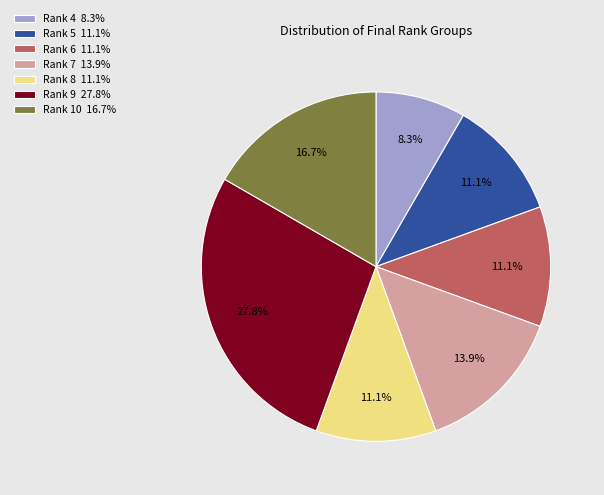

The Rank 8 slice represents 1% of the pie. True or false?

False